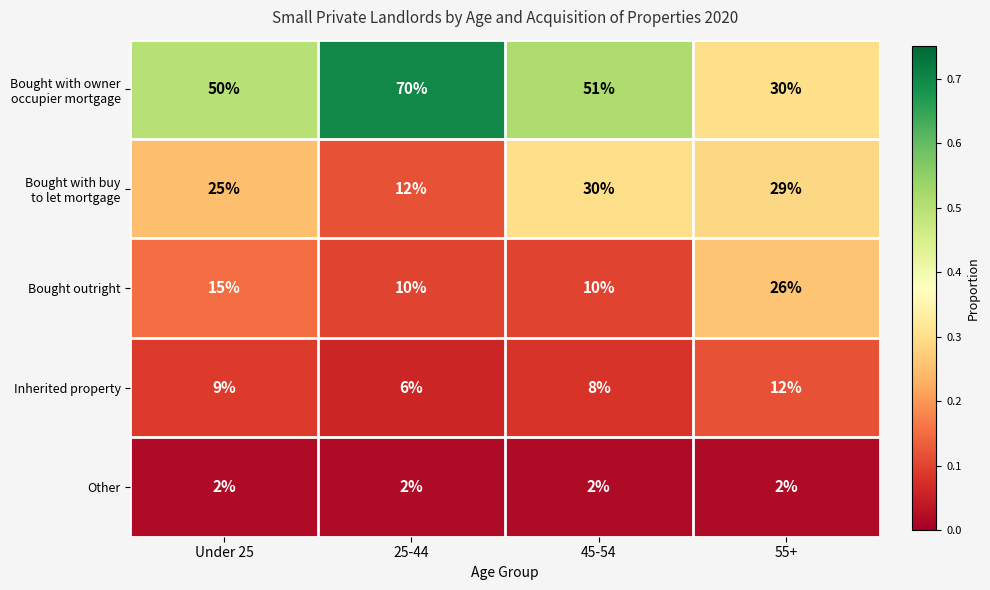

What is the total value across all series at 45-54?

101